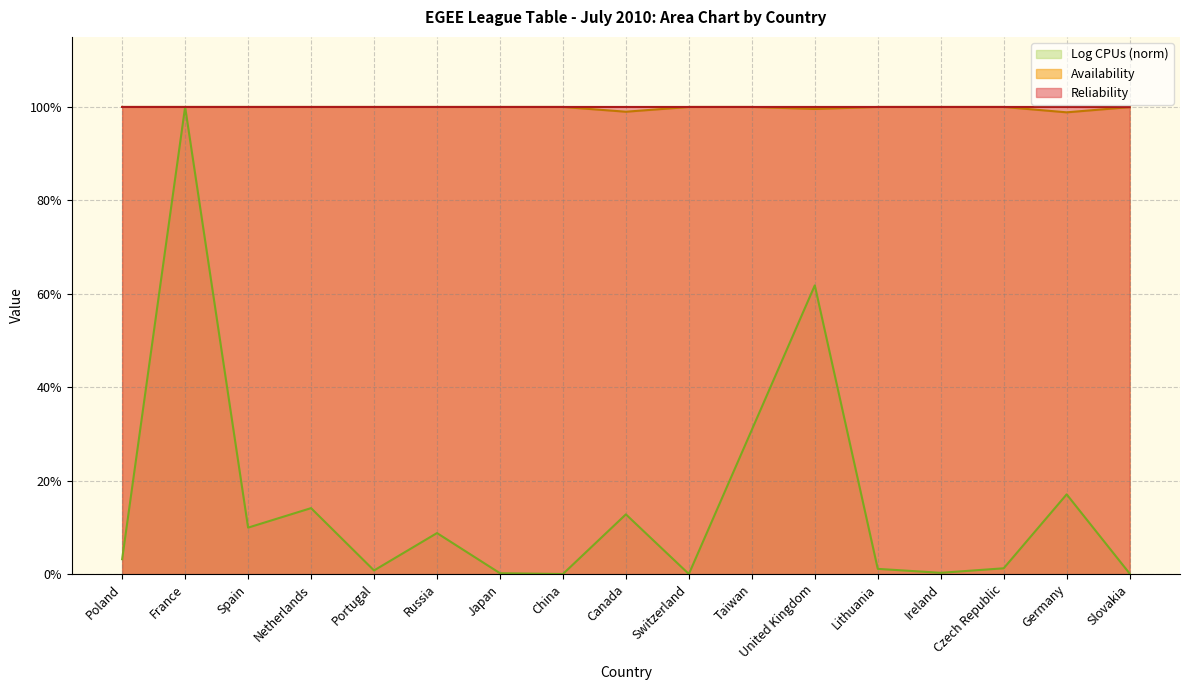

True or false: Log CPUs (norm) has more than 2 points higher than both neighbors.

True